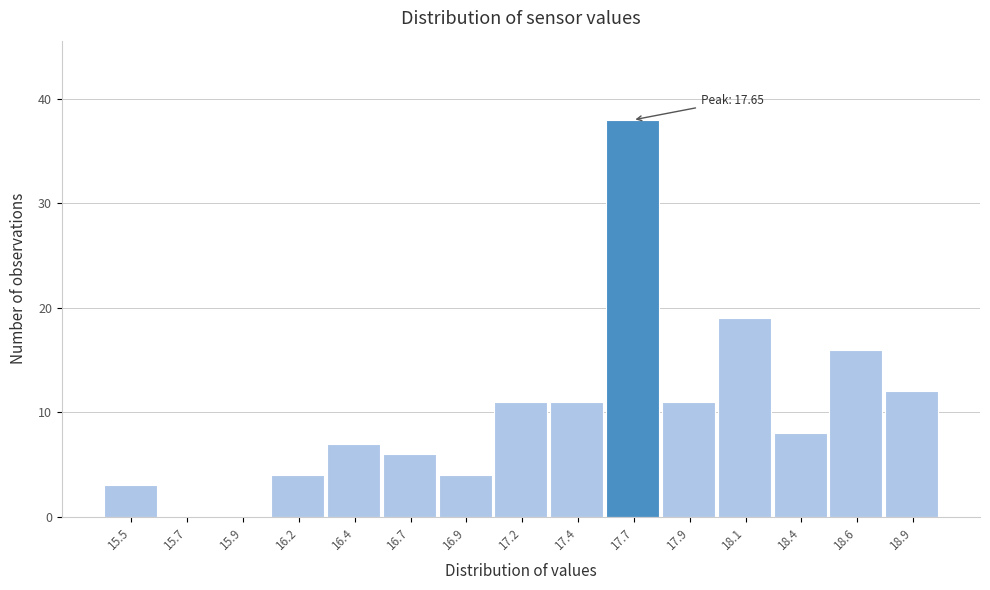

Reading left to right, extract all data points from this chart.

15.5=3	15.7=0	15.9=0	16.2=4	16.4=7	16.7=6	16.9=4	17.2=11	17.4=11	17.7=38	17.9=11	18.1=19	18.4=8	18.6=16	18.9=12